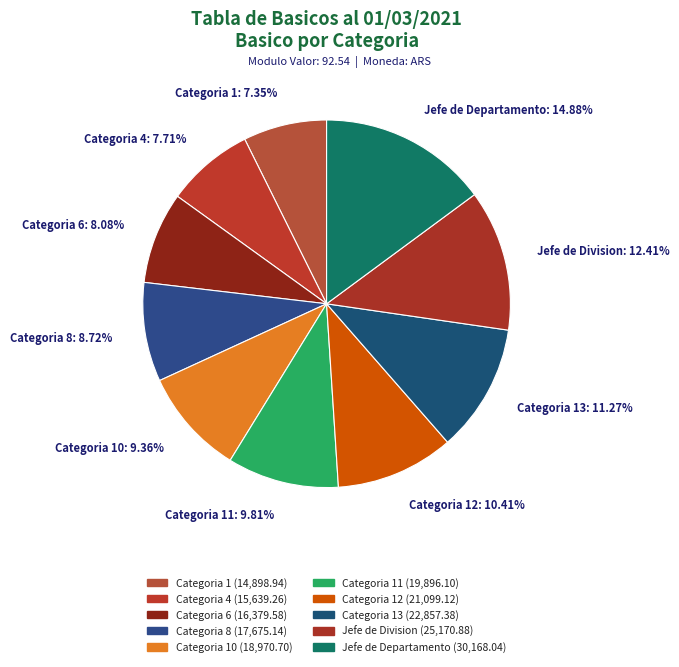

Count the number of slices in the pie.

10